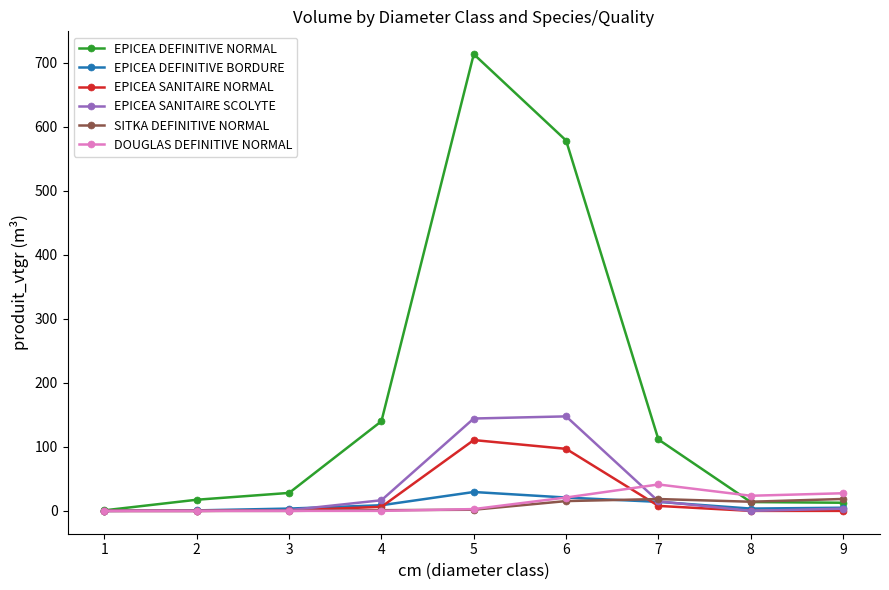

True or false: EPICEA DEFINITIVE NORMAL has more than 0 interior local peaks.

True